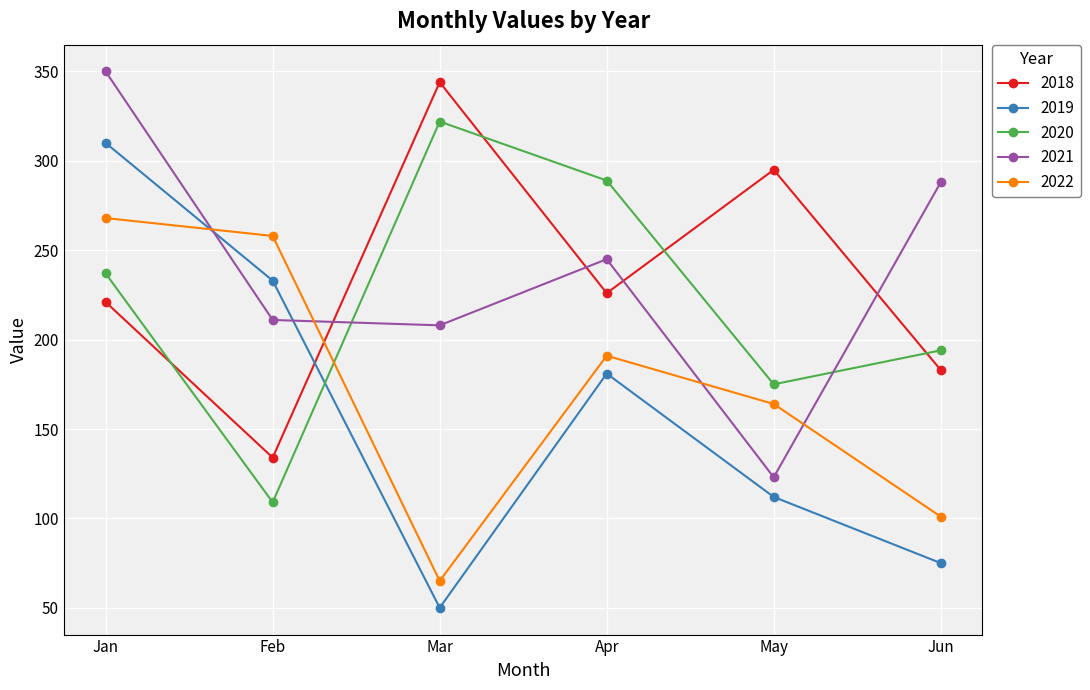

At which category does 2022 reach its first local valley?

Mar